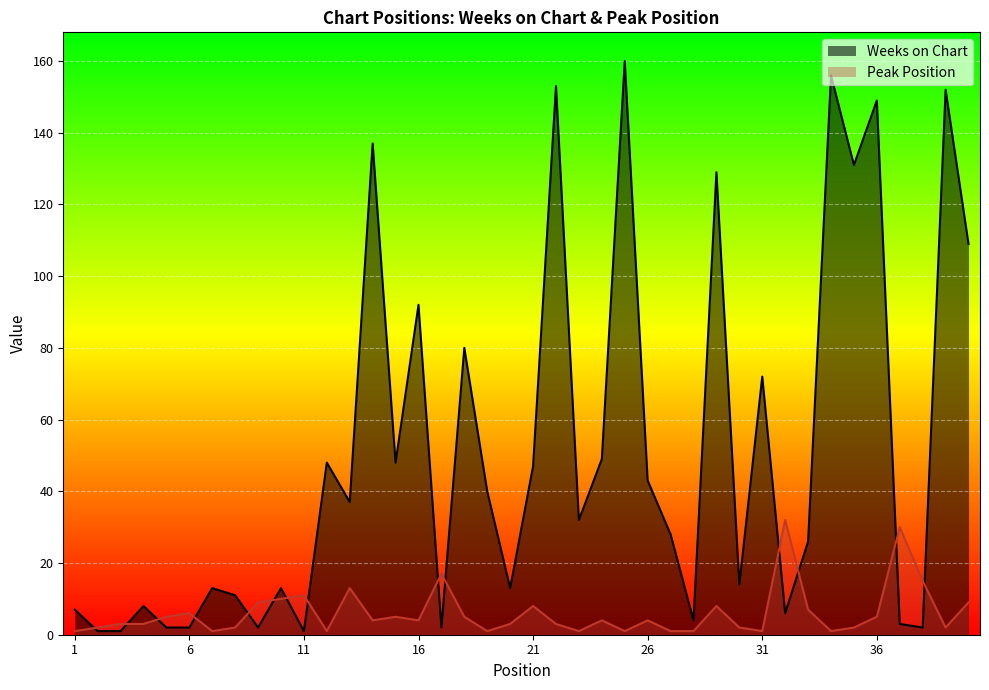

How many lines are shown in the chart?

2